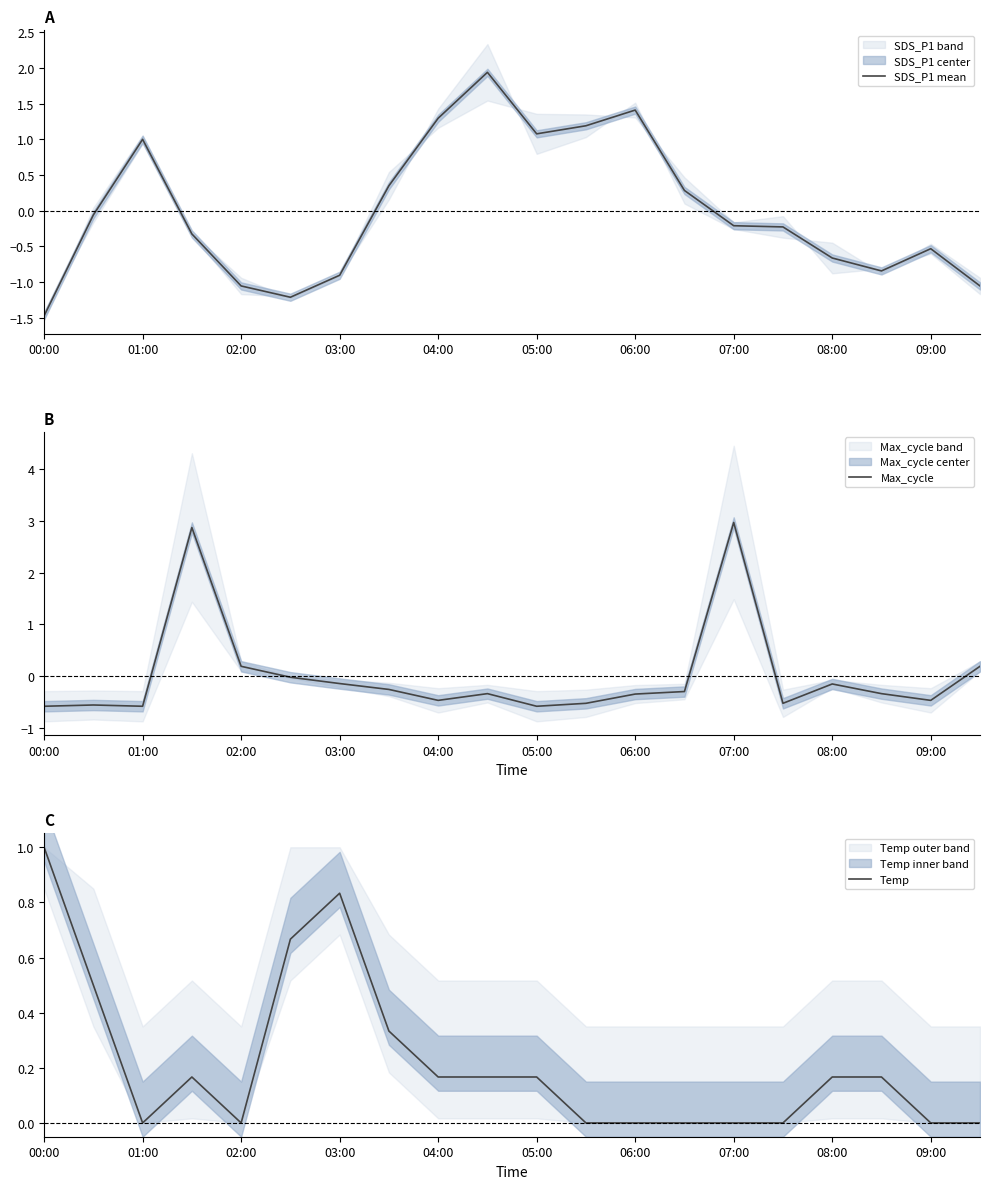

How many data points in Max_cycle are less than 0?

16